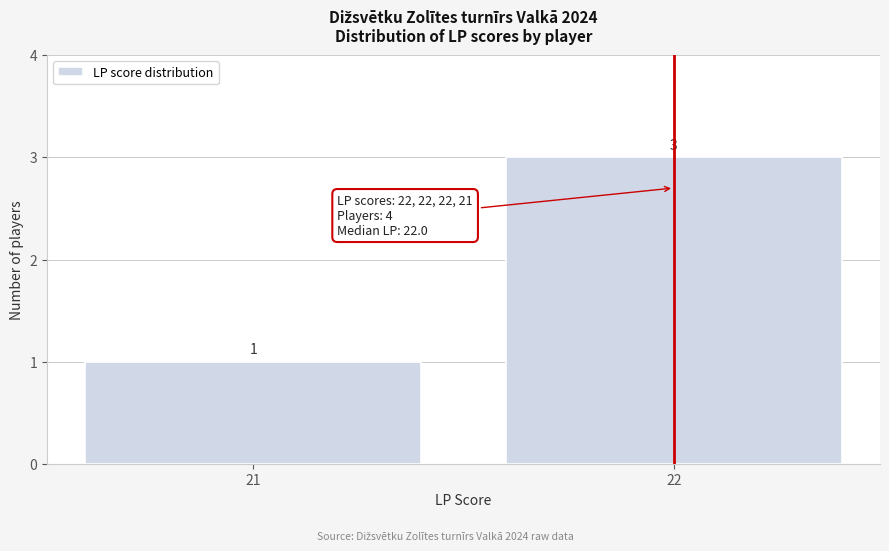

Reading right to left, extract all data points from this chart.

22=3	21=1